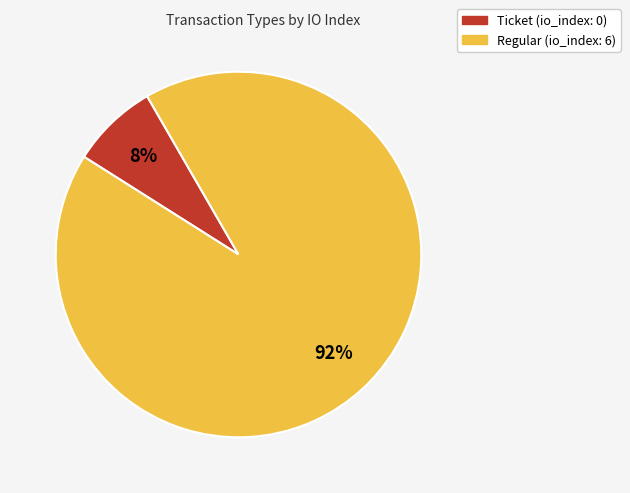

Combined, do Regular and Ticket account for over 50%?

Yes